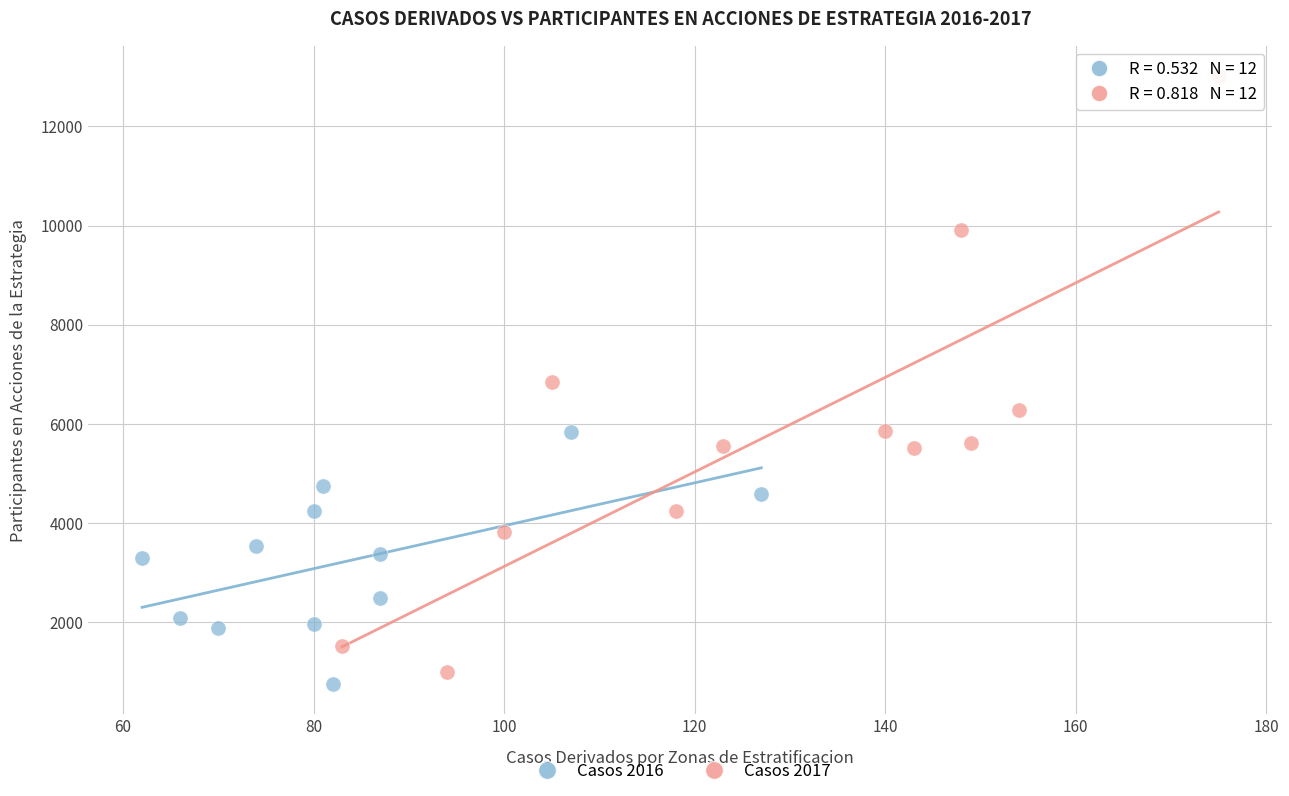

Which series contains the highest Y value?

Casos 2017